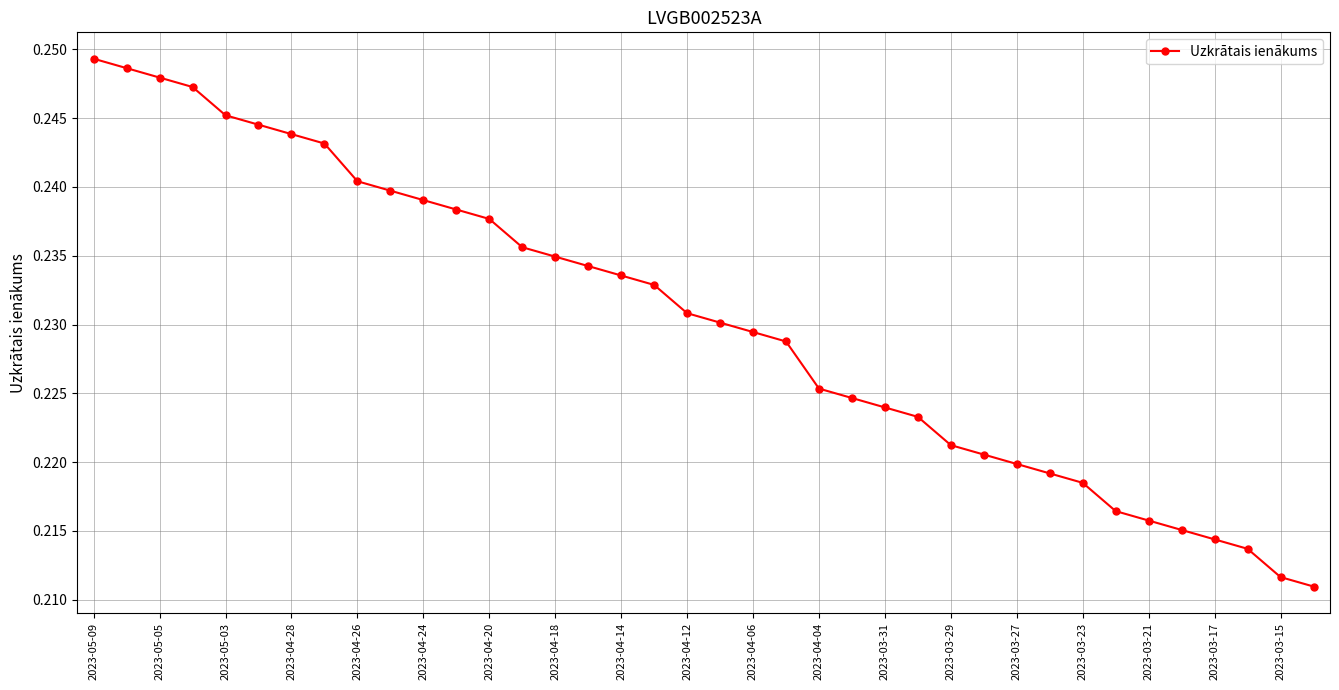

What is the sum of all values?

8.8